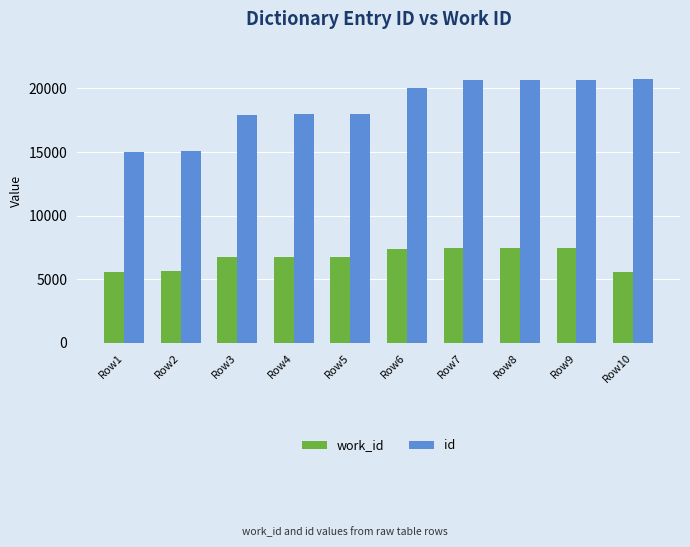

What is the average value of the work_id series?

6676